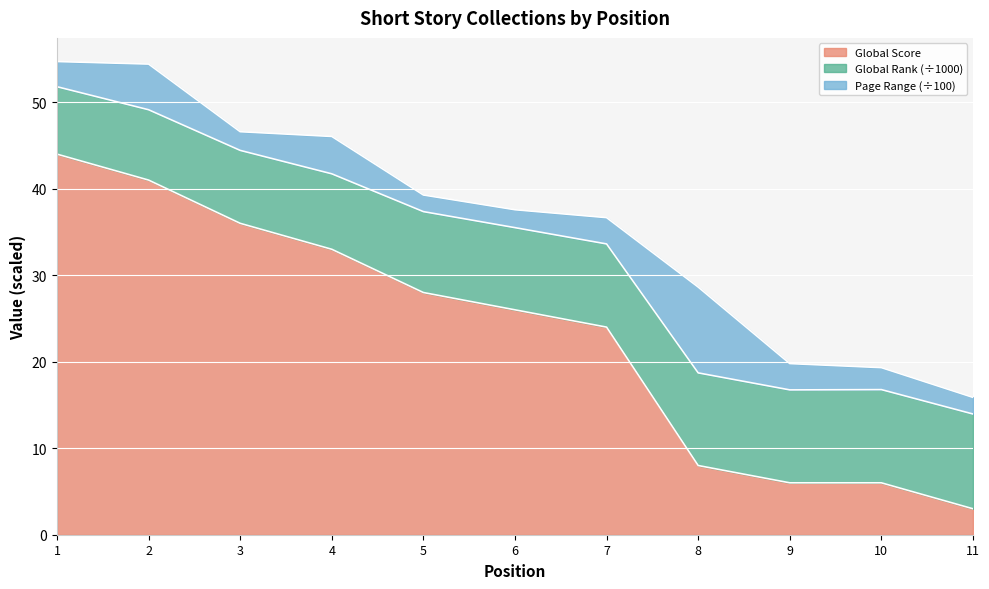

What is the difference between the Global Score values at 4 and 11?

30.0